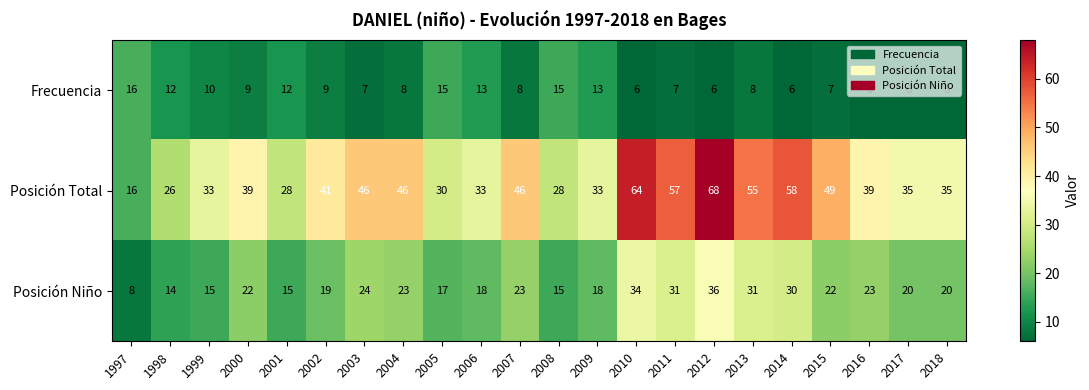

The Posición Total series shows 46 at 2004. True or false?

True